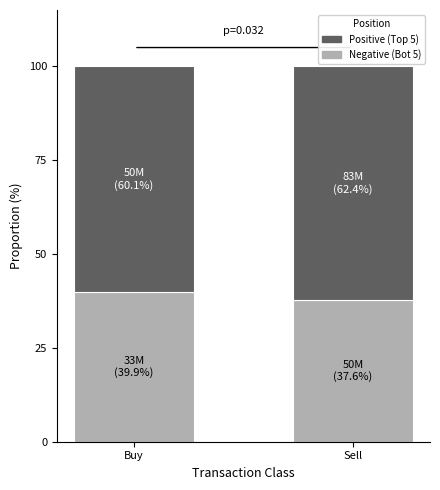

What is the total value across all series at Sell?

100.0